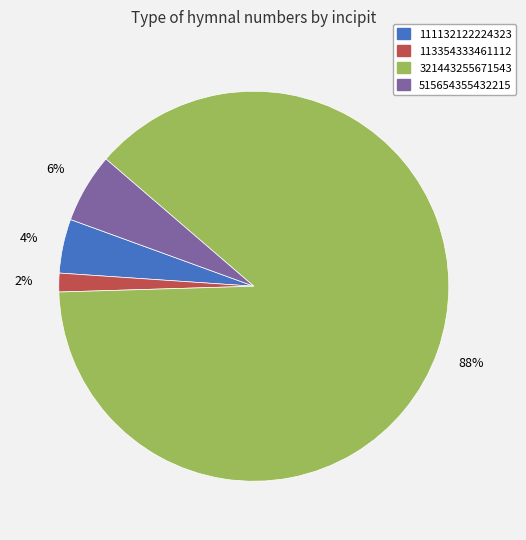

Which category accounts for the majority?

321443255671543